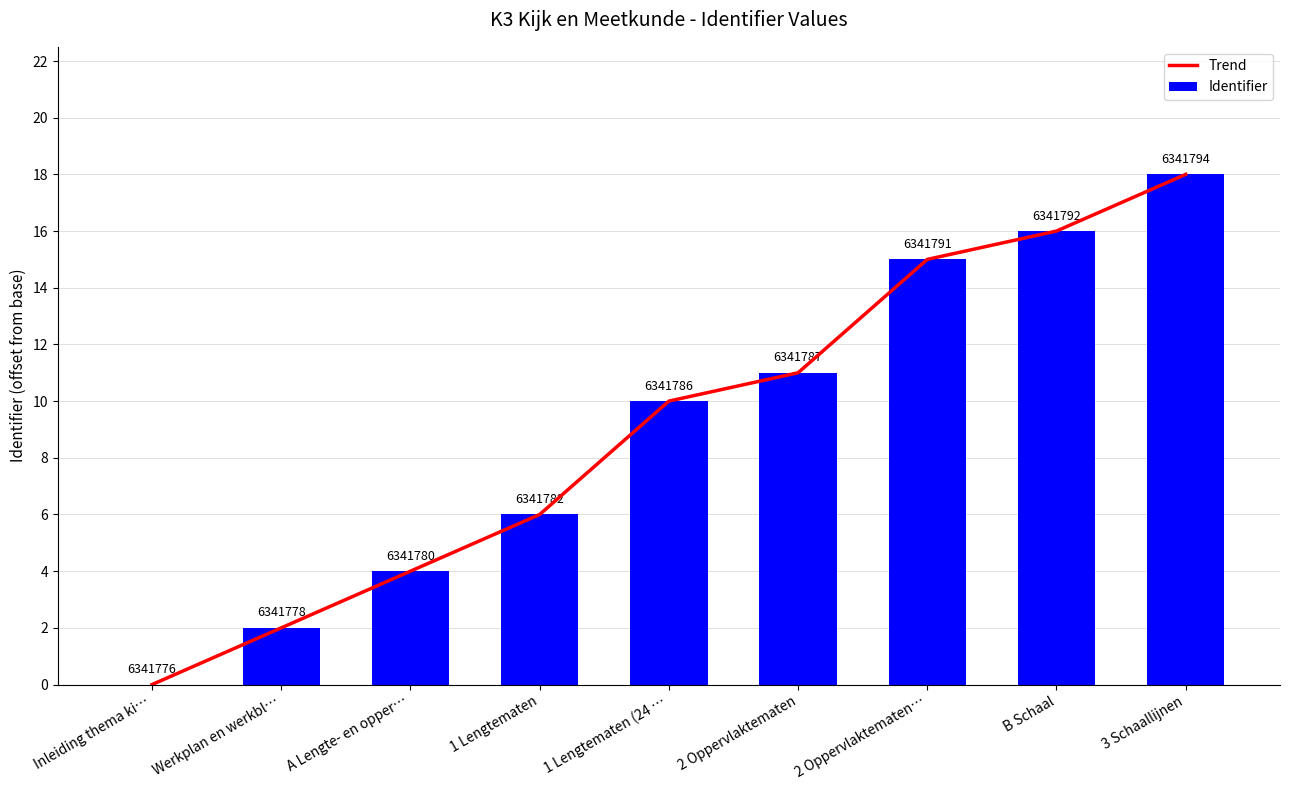

The value of Trend at 1 Lengtematen (24 … is 10. True or false?

True